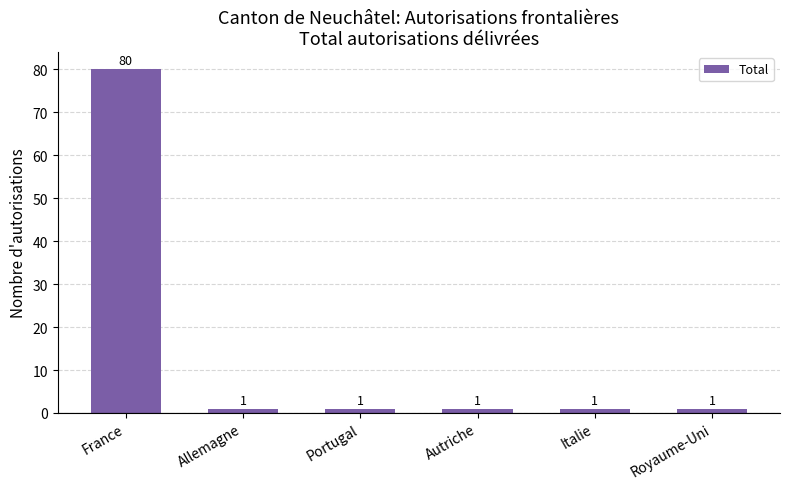

True or false: the data shows 1 at Allemagne.

True